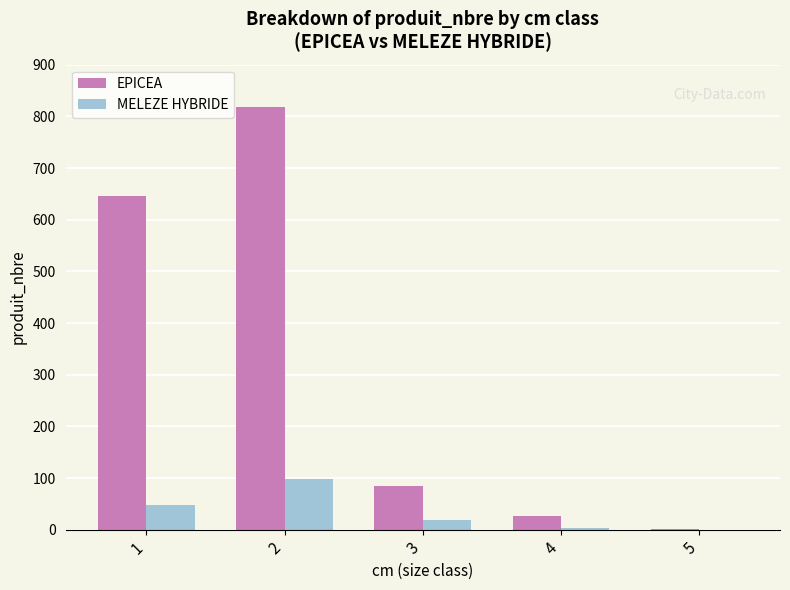

Between 2 and 3, which series saw the biggest shift?

EPICEA